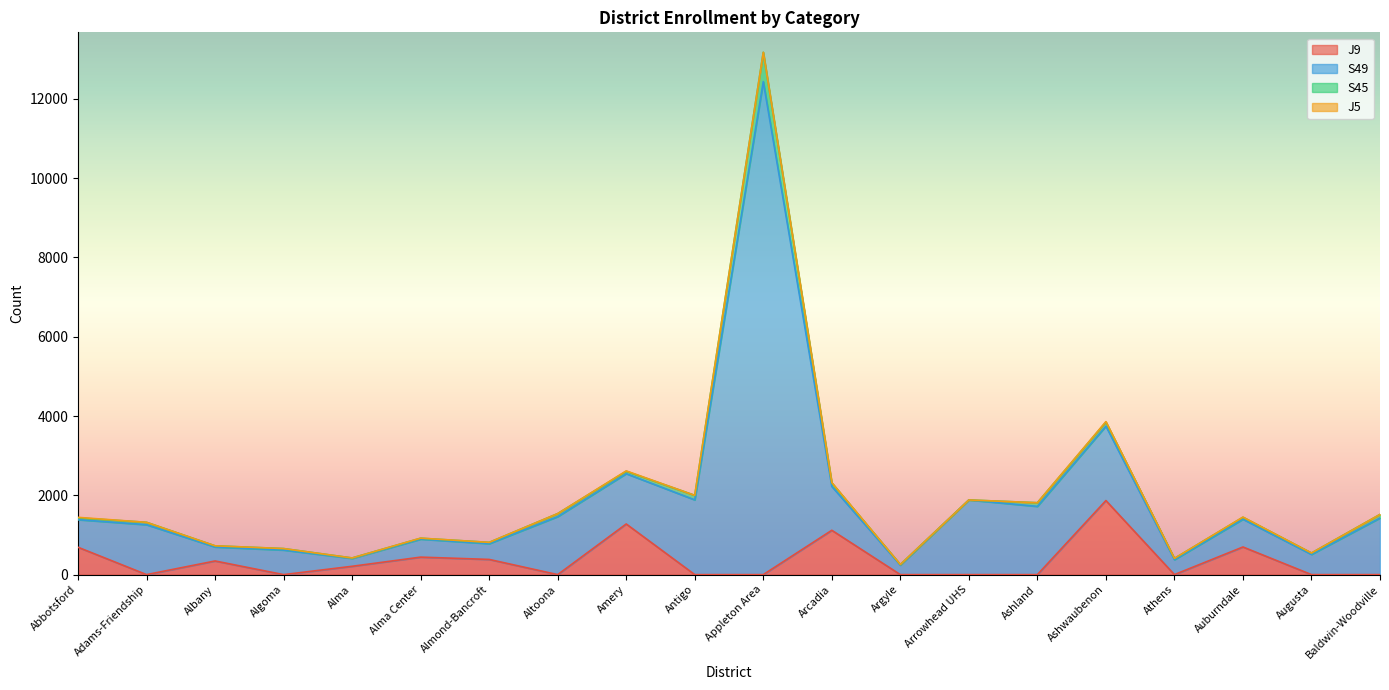

Where is J9 nearest to the value 934?

Arcadia